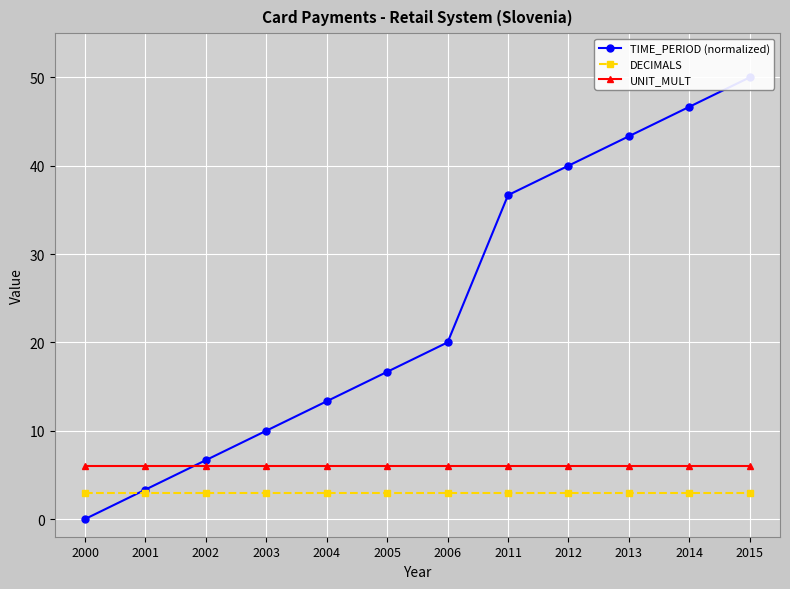

At how many categories does at least one series exceed 28?

5